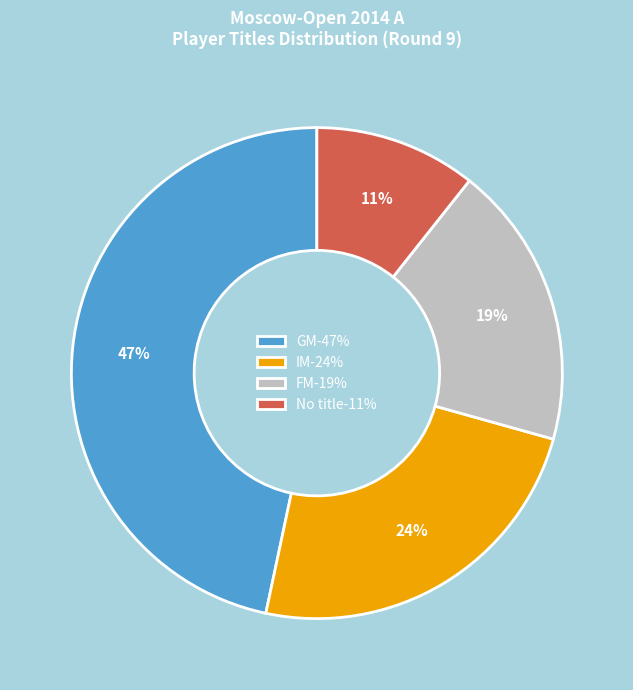

To the nearest percent, what is the difference between the largest and smallest slice percentages?

36%